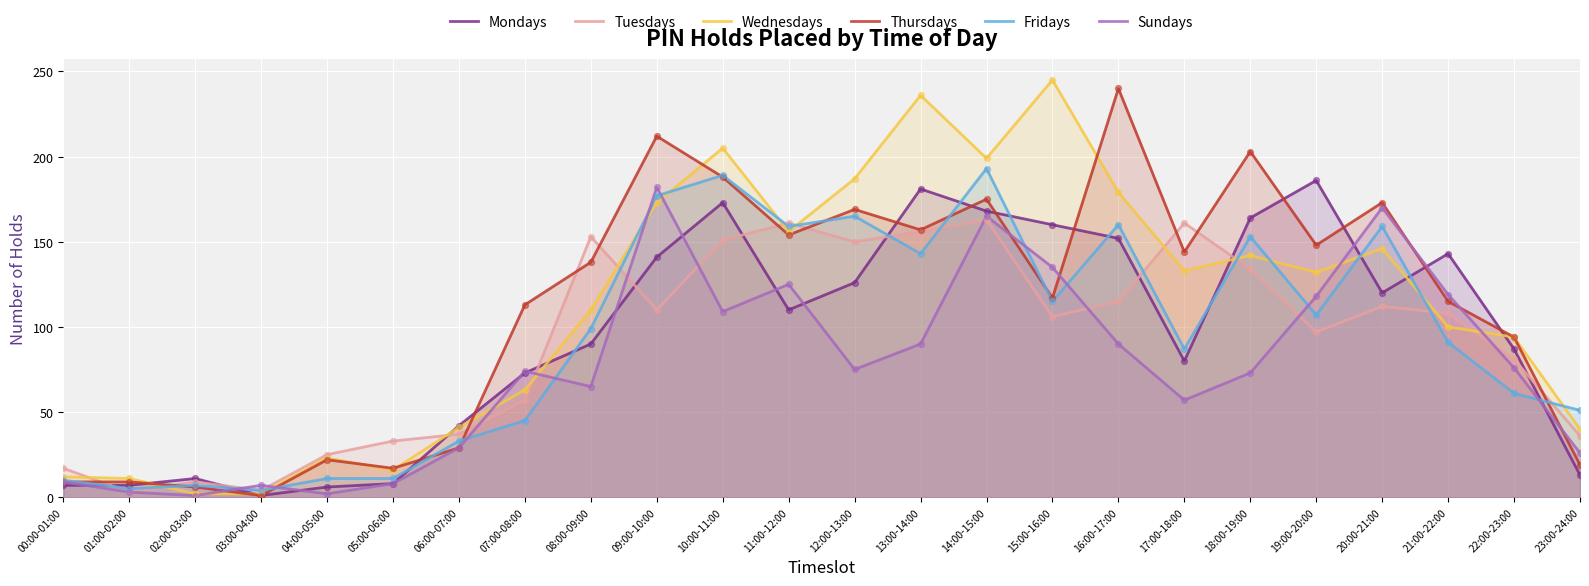

Which series has the largest total across all categories?

Thursdays